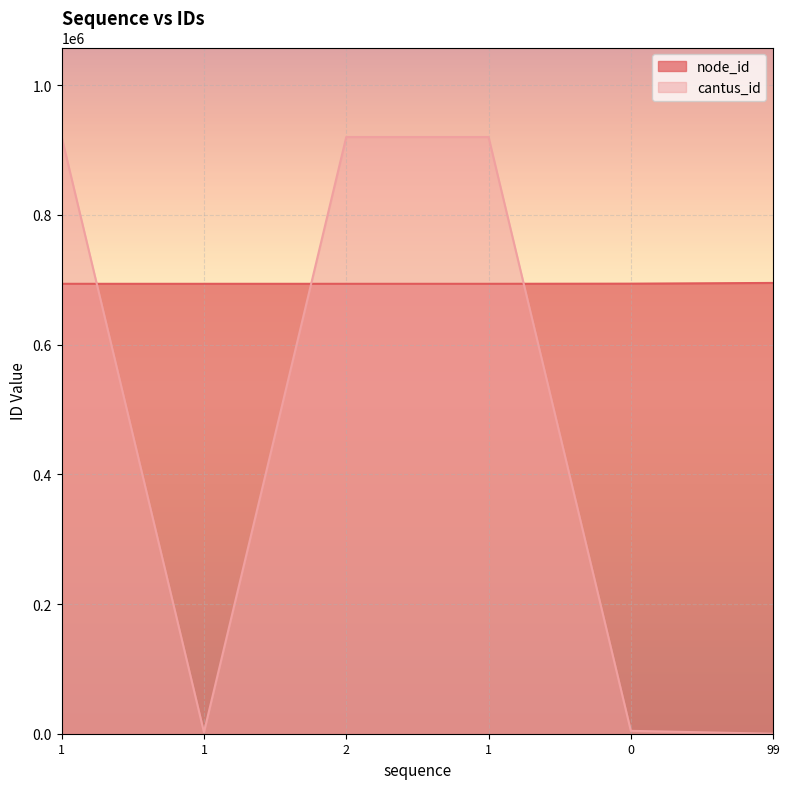

What is the difference between the maximum and minimum values in the node_id series?

1340